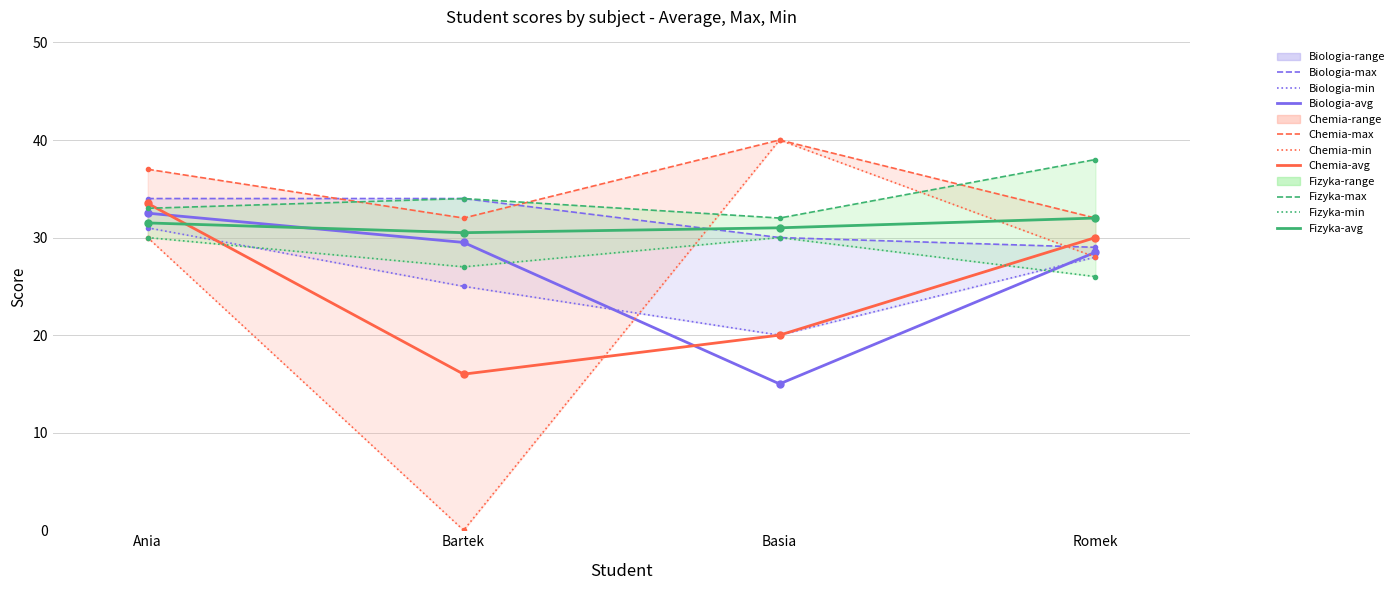

At which label does Fizyka reach its minimum?

Bartek